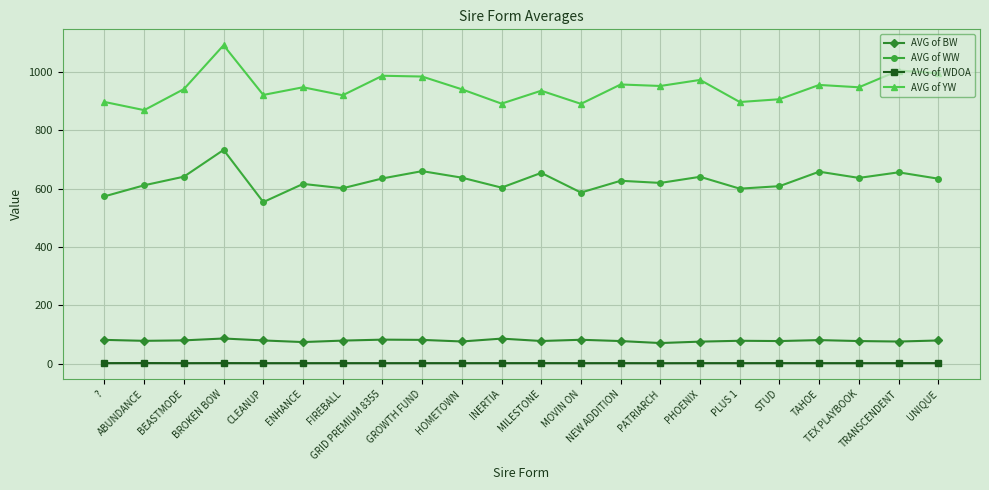

What is the minimum value for AVG of WW?

553.5